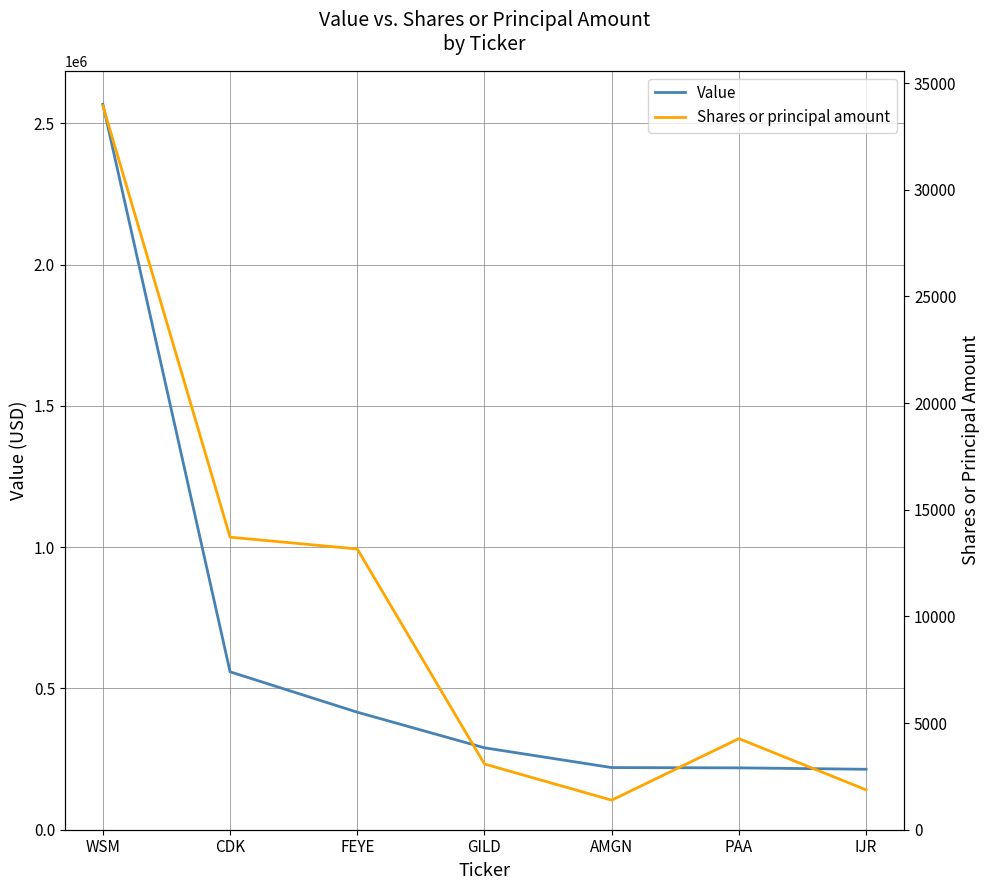

At which category is the sum across all series the highest?

WSM